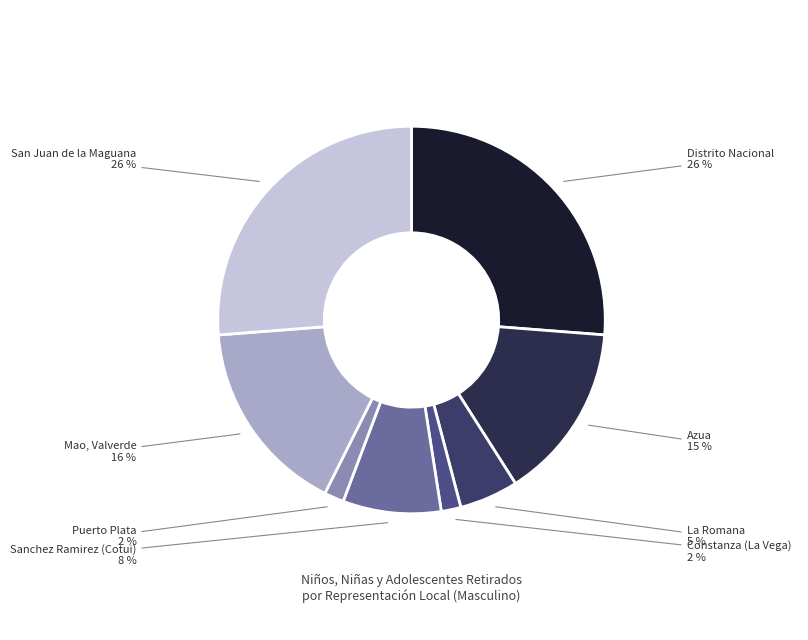

Is it true that Puerto Plata is 2% of the pie?

True